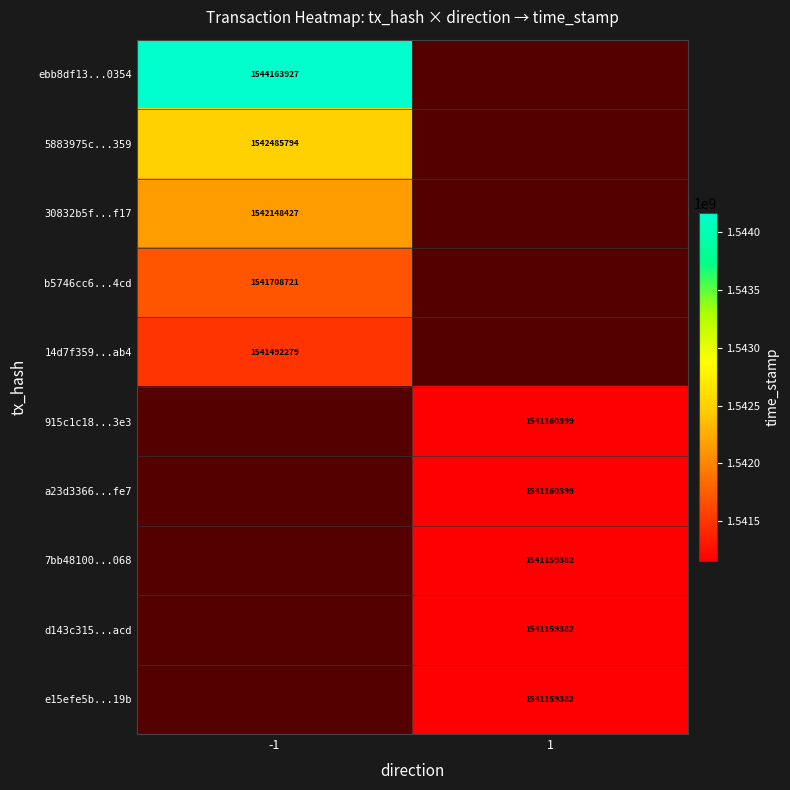

The 5883975c...359 series shows 2754582344 at -1. True or false?

False